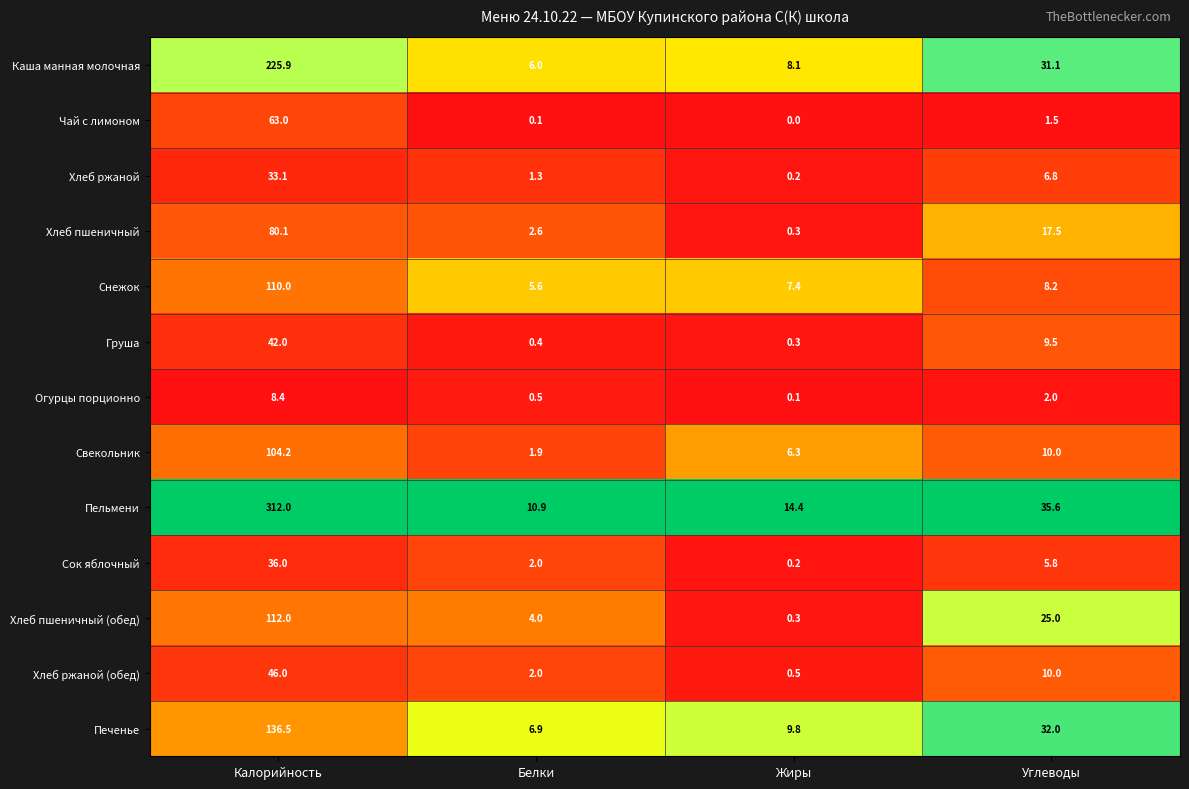

Which series changed the most between Белки and Жиры?

Свекольник